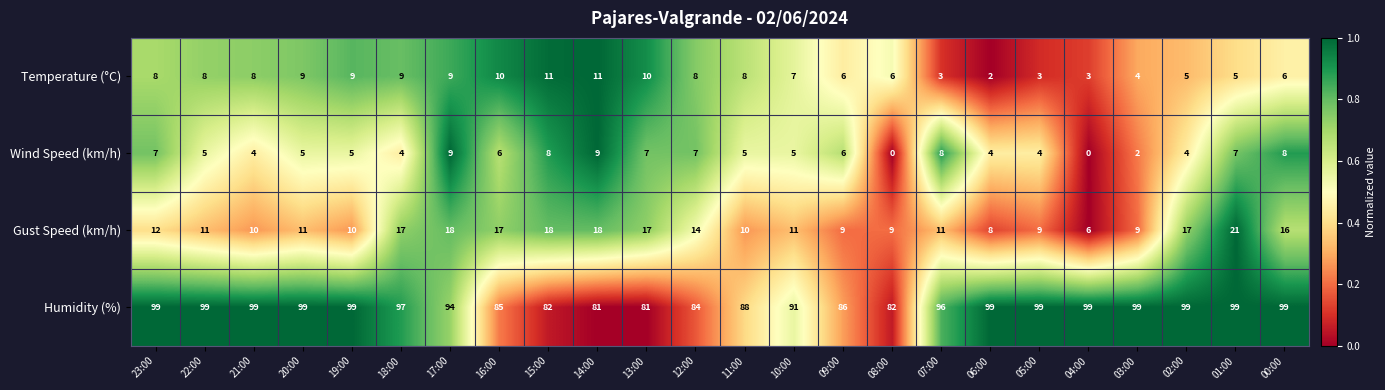

What is the difference between the highest and lowest values at 03:00?

97